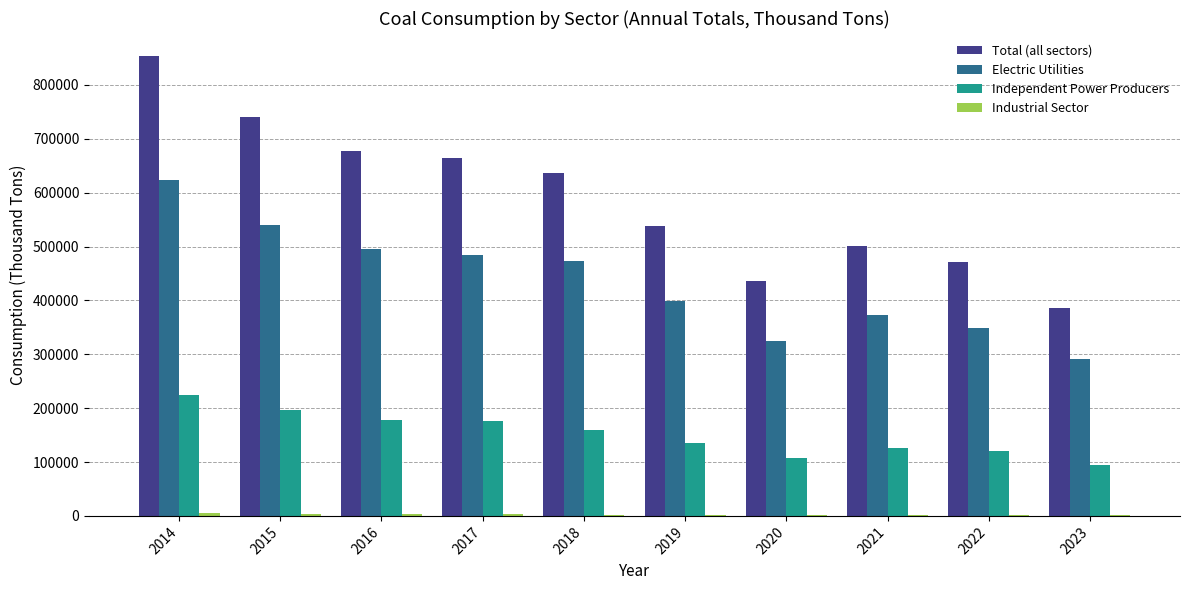

Between 2014 and 2021, which series saw the biggest shift?

Total (all sectors)